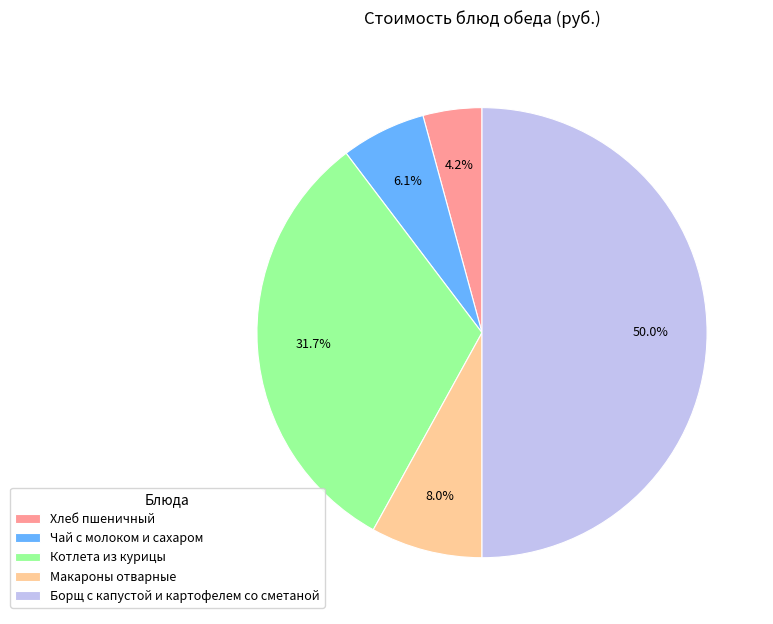

Is Хлеб пшеничный the majority of the pie?

No